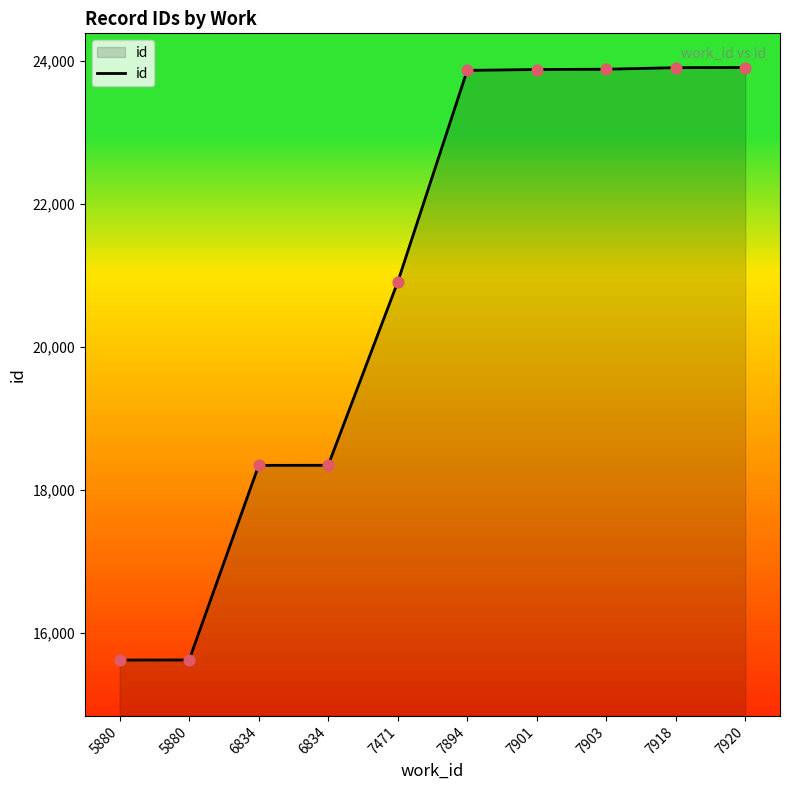

What is the change in value from 6834 to 7894?

+5525